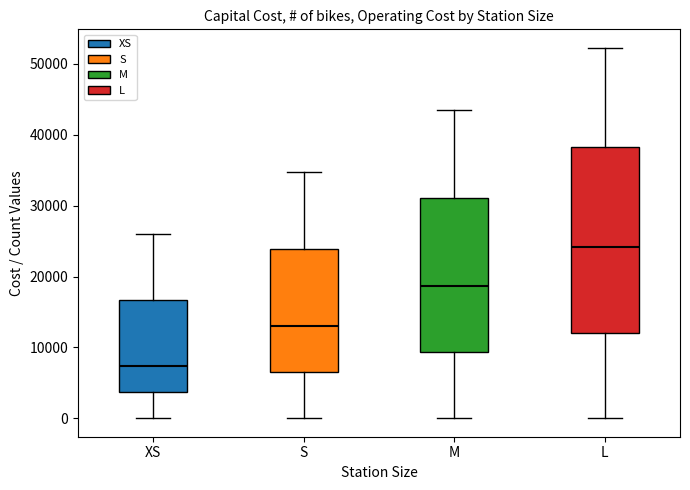

Which box's median line is the highest?

L